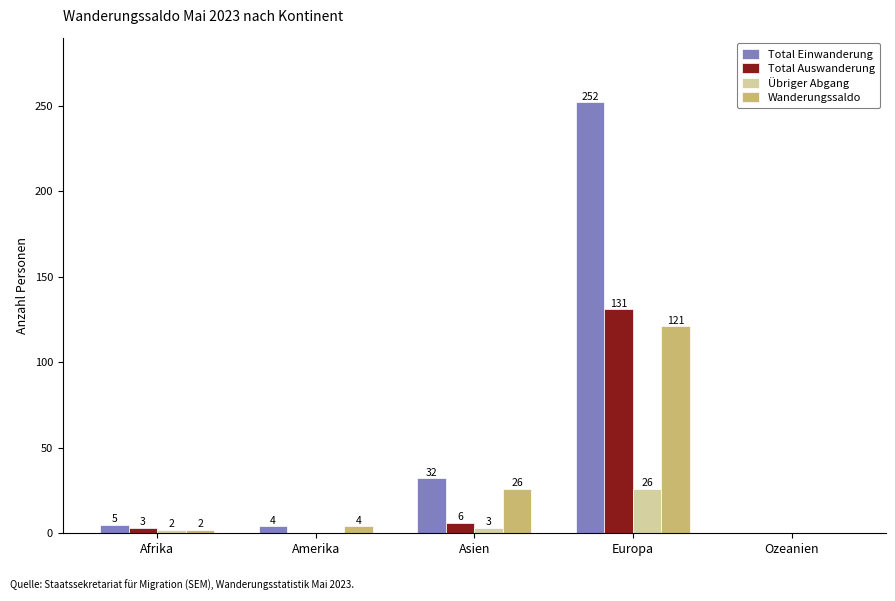

Is it true that Wanderungssaldo equals 121 at Europa?

True